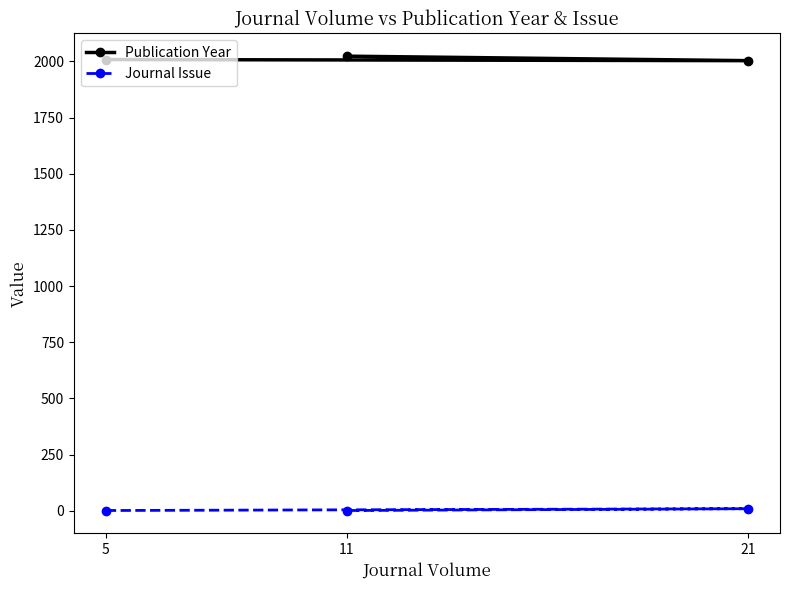

Rank the series at 5 from lowest to highest value.

Journal Issue, Publication Year